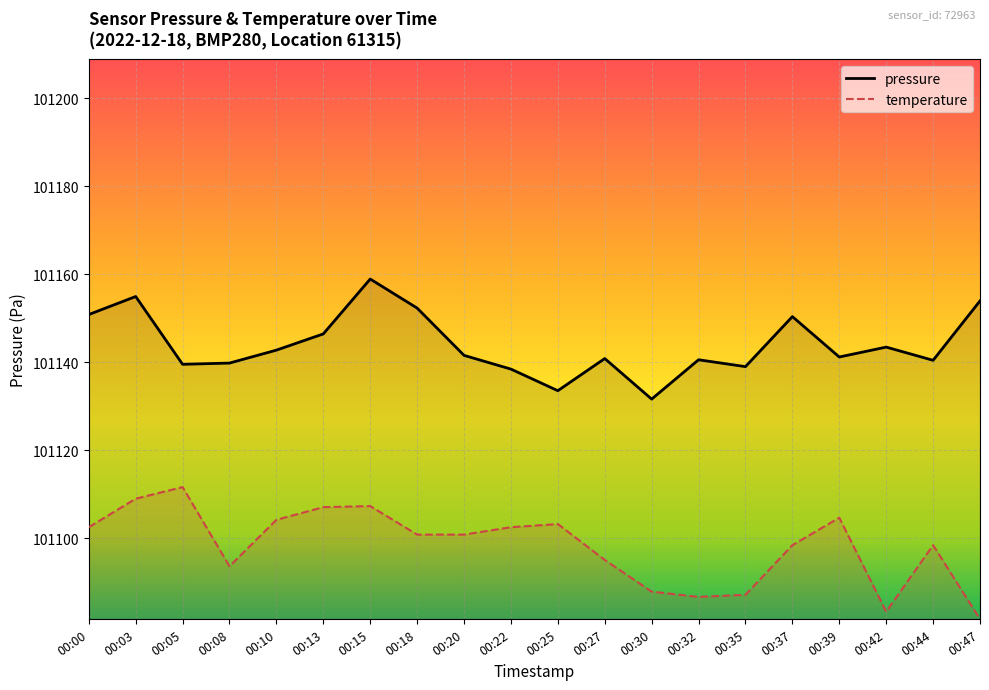

Count the number of values greater than 101141.

11